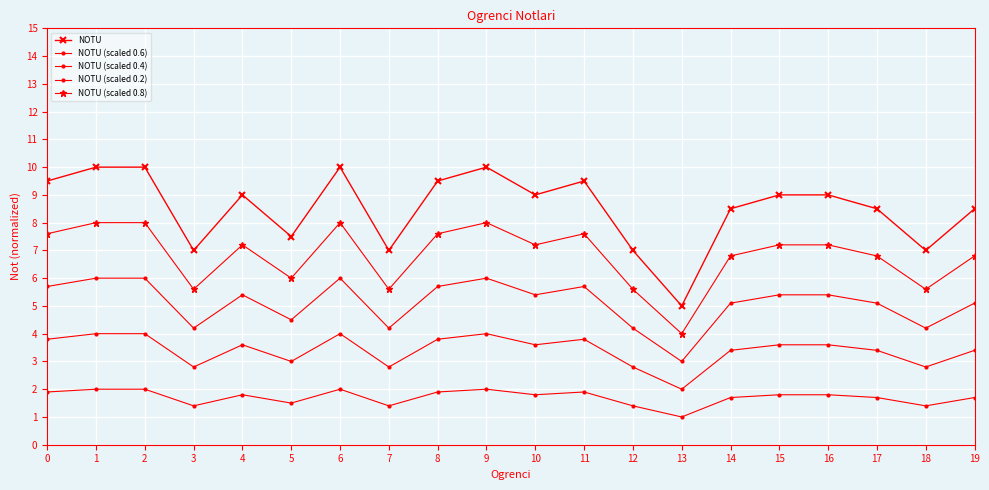

How many data points in NOTU (scaled 0.8) are above 7?

11